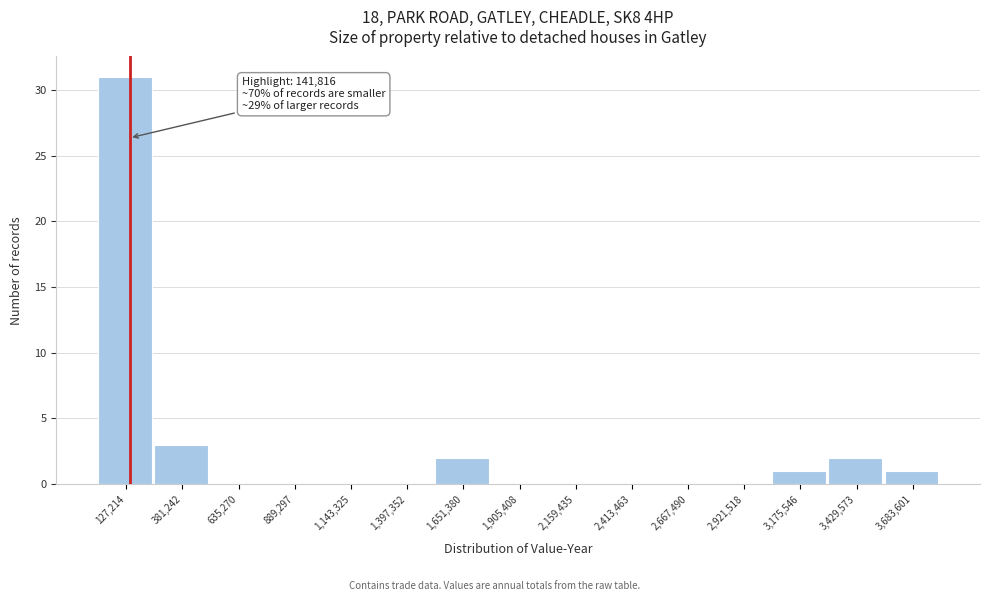

Over which range of the x-axis is the bar tallest?

0 to 250000